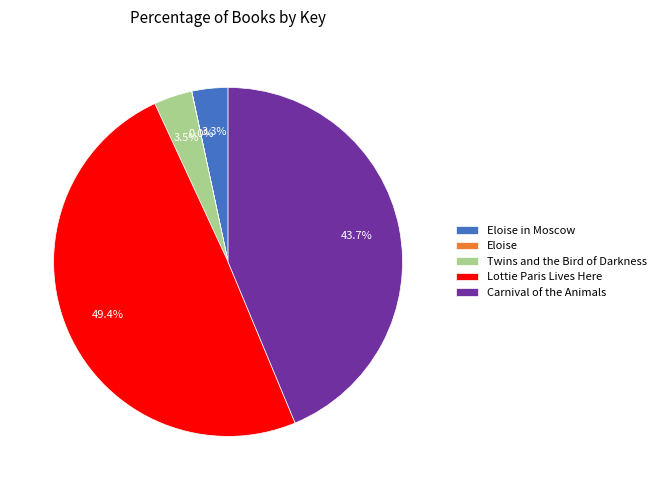

What percentage is NOT represented by Carnival of the Animals?

56.3%